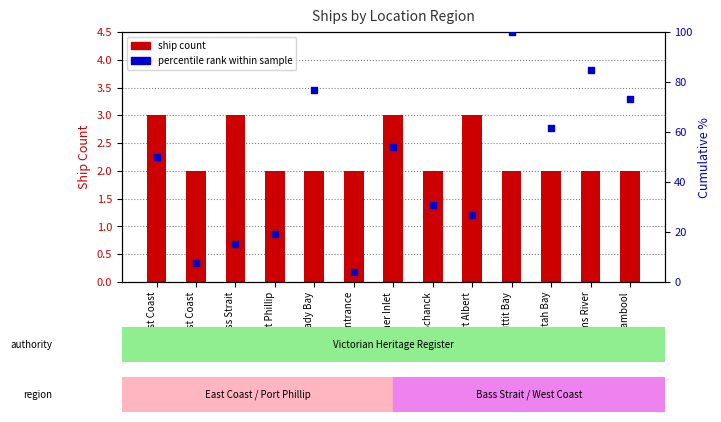

Is the value of percentile rank at Williams River greater than the value of ship count at Louttit Bay?

Yes